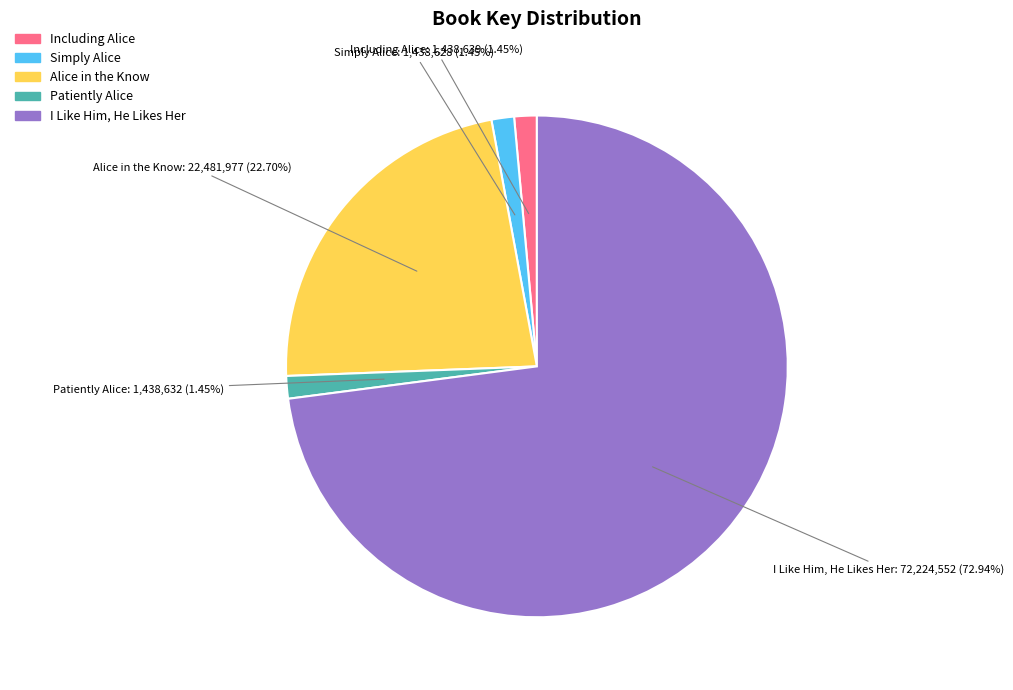

Does I Like Him, He Likes Her represent more than half of the total?

Yes